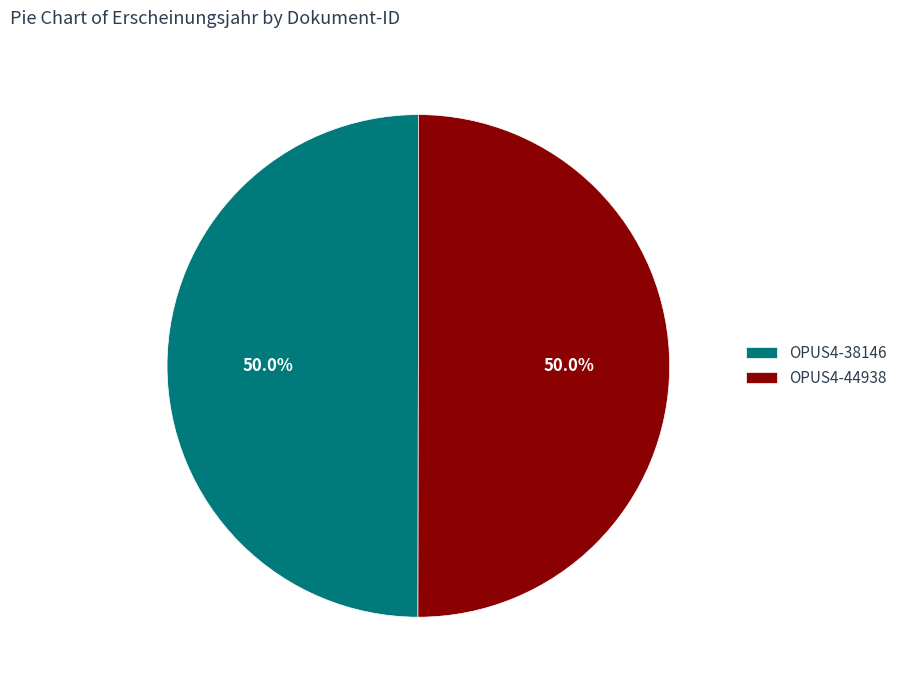

Do OPUS4-38146 and OPUS4-44938 together represent more than half of the pie?

Yes